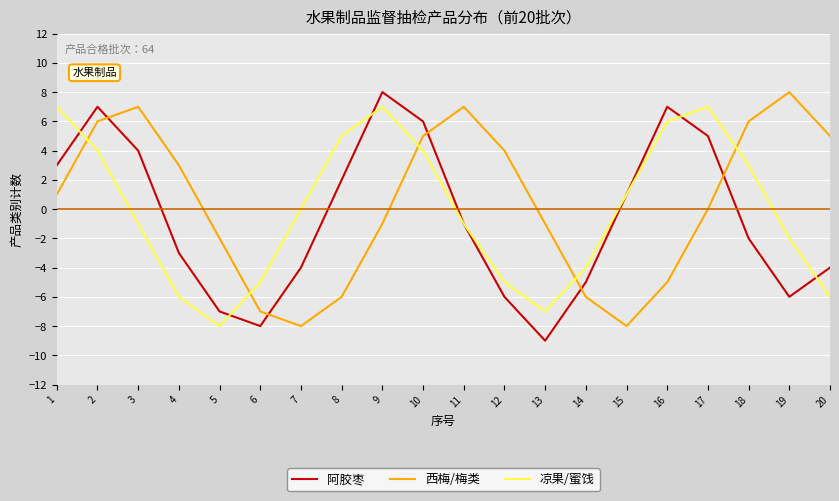

What is the difference between the maximum and minimum values in the 西梅/梅类 series?

16